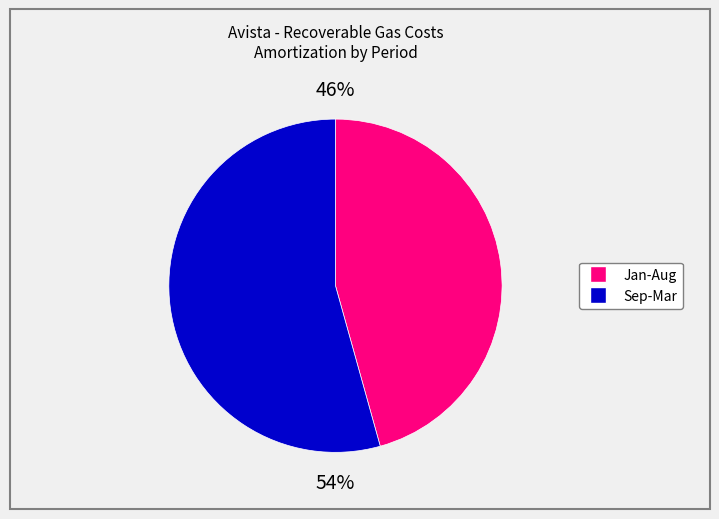

To the nearest percent, what is the average slice percentage?

50%